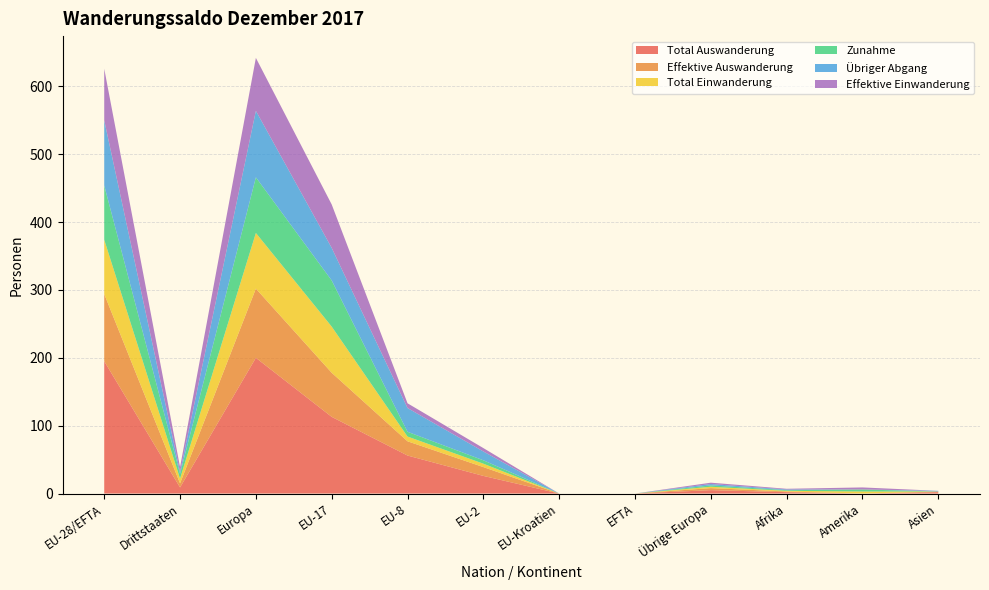

Reading left to right, what are all the values shown in this chart?

Total Auswanderung: 195	9	200	113	56	26	0	0	5	2	0	2
Effektive Auswanderung: 99	6	102	65	21	13	0	0	3	1	0	1
Total Einwanderung: 80	7	82	68	7	5	0	0	2	1	3	0
Zunahme: 80	7	82	68	7	5	0	0	2	1	3	0
Übriger Abgang: 96	3	98	48	35	13	0	0	2	1	0	1
Effektive Einwanderung: 76	7	78	64	7	5	0	0	2	1	3	0